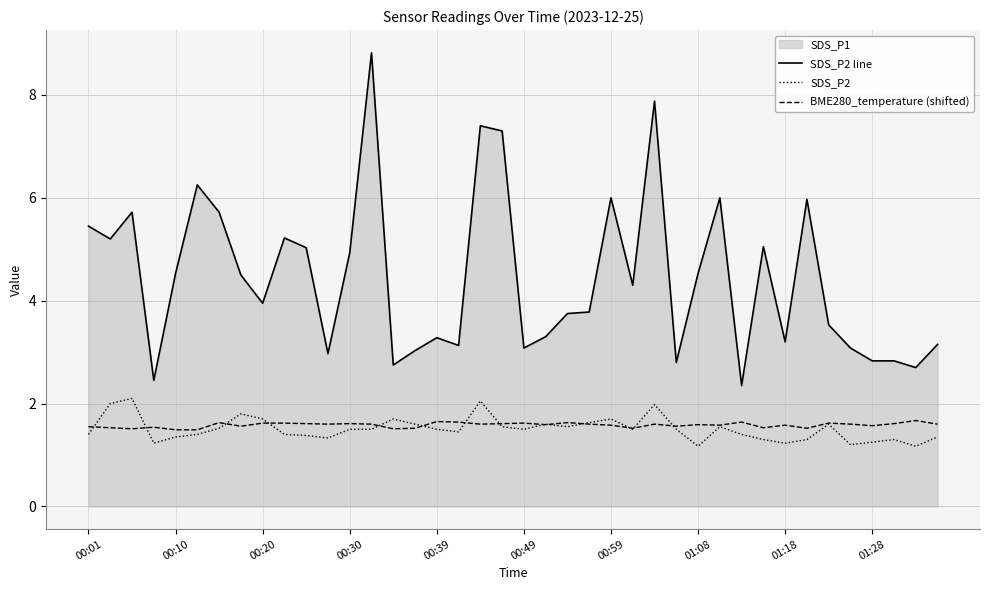

True or false: SDS_P2 line and BME280_temperature (shifted) intersect in this chart.

False